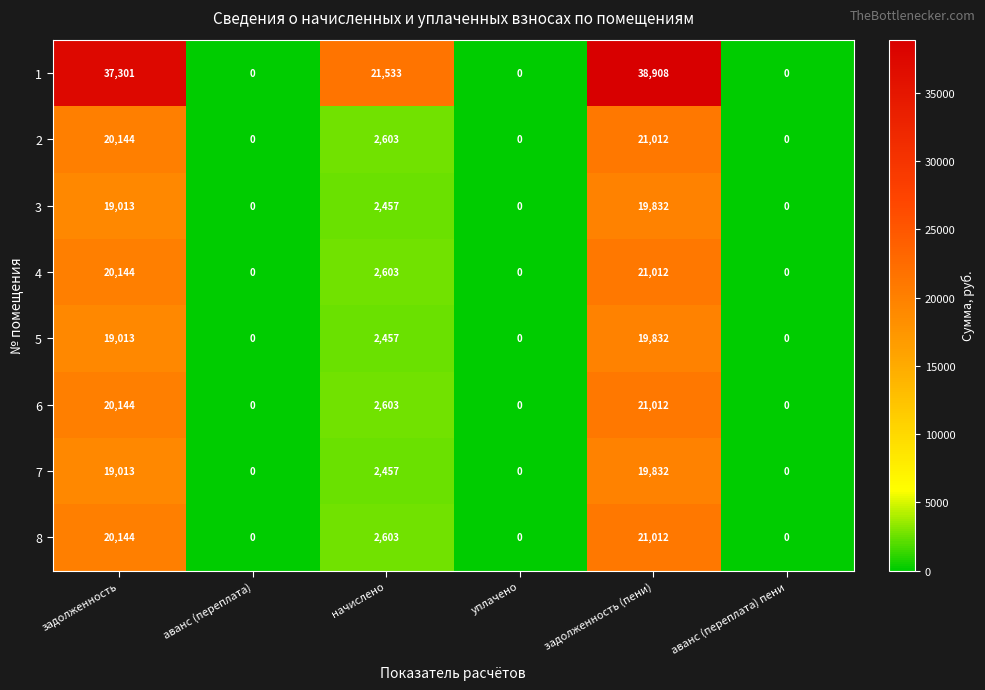

Is it true that 5 equals 2457 at начислено?

True